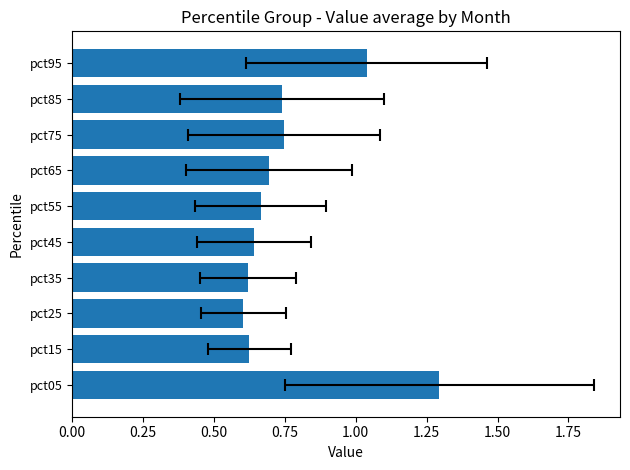

What is the maximum value shown in the chart?

1.3